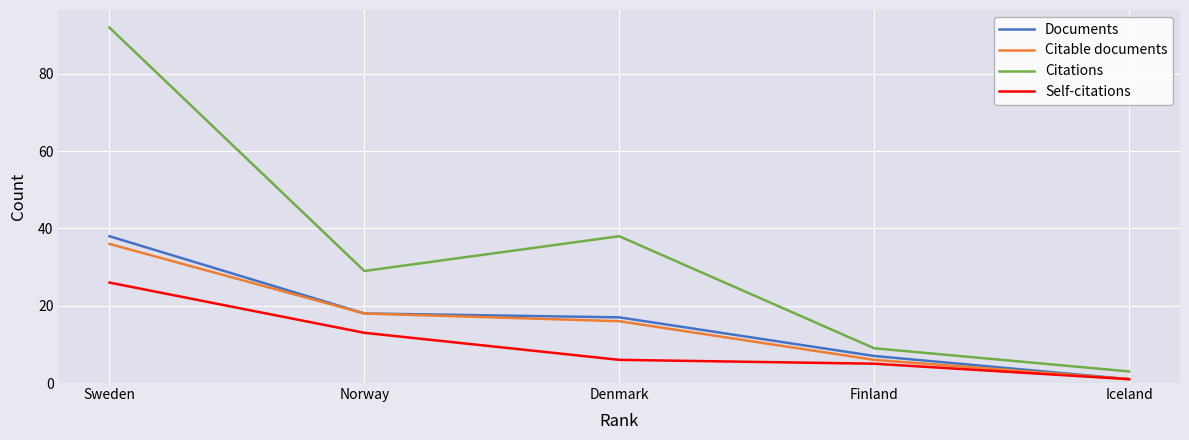

What is the sum of the Citations values at Sweden and Iceland?

95